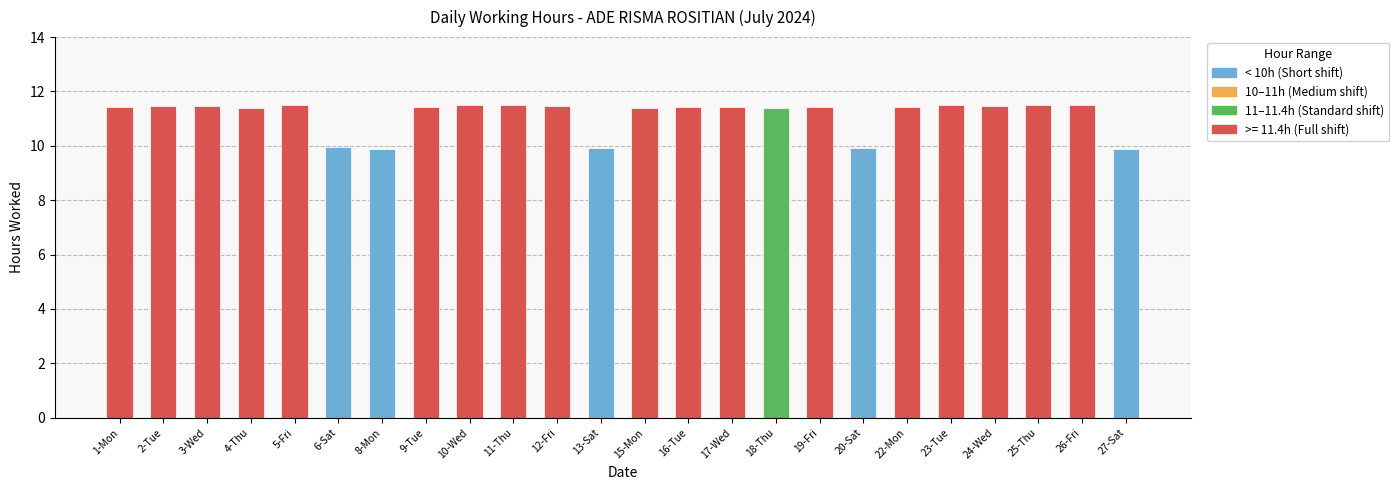

True or false: the data shows 16.8 at 4-Thu.

False